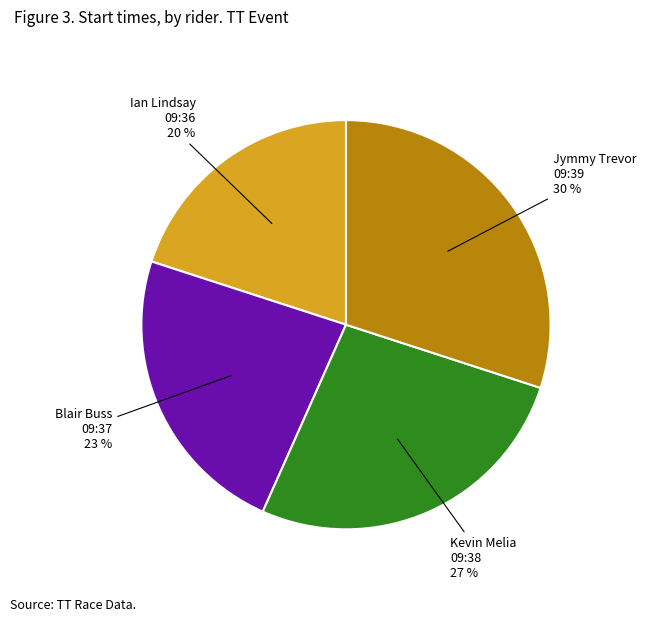

To the nearest percent, what is the average slice percentage?

25%